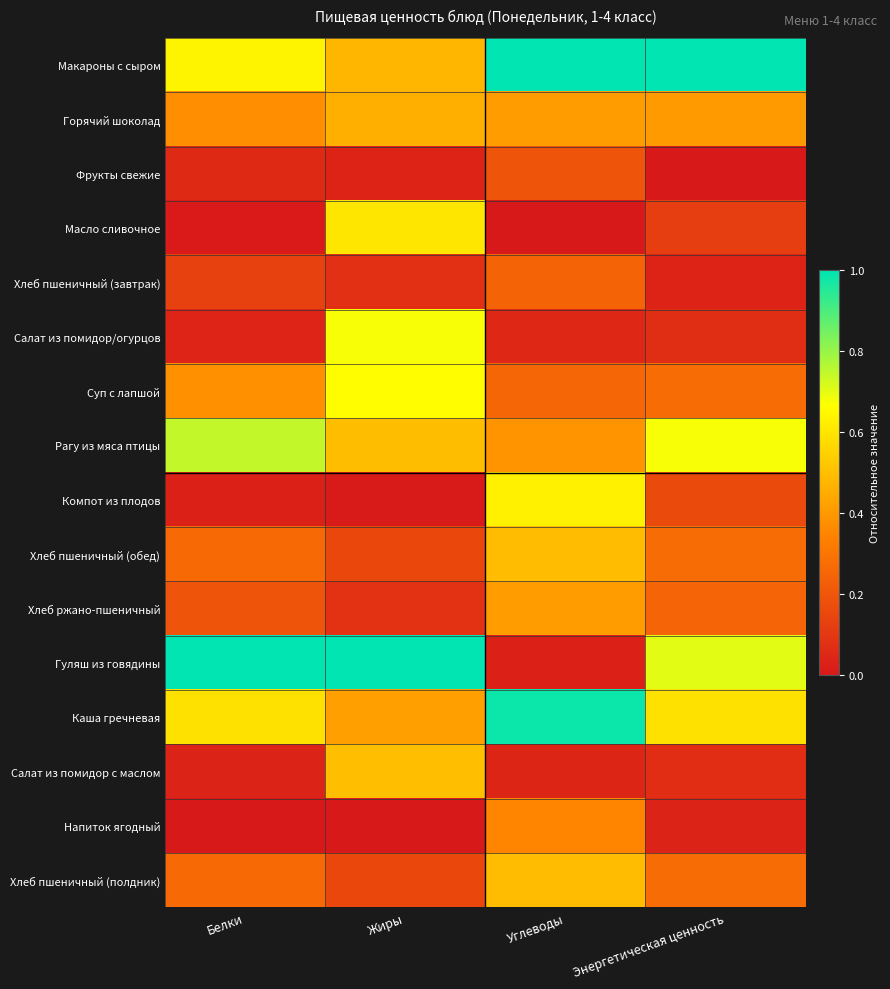

What is the difference between the highest and lowest values at Белки?

1.0